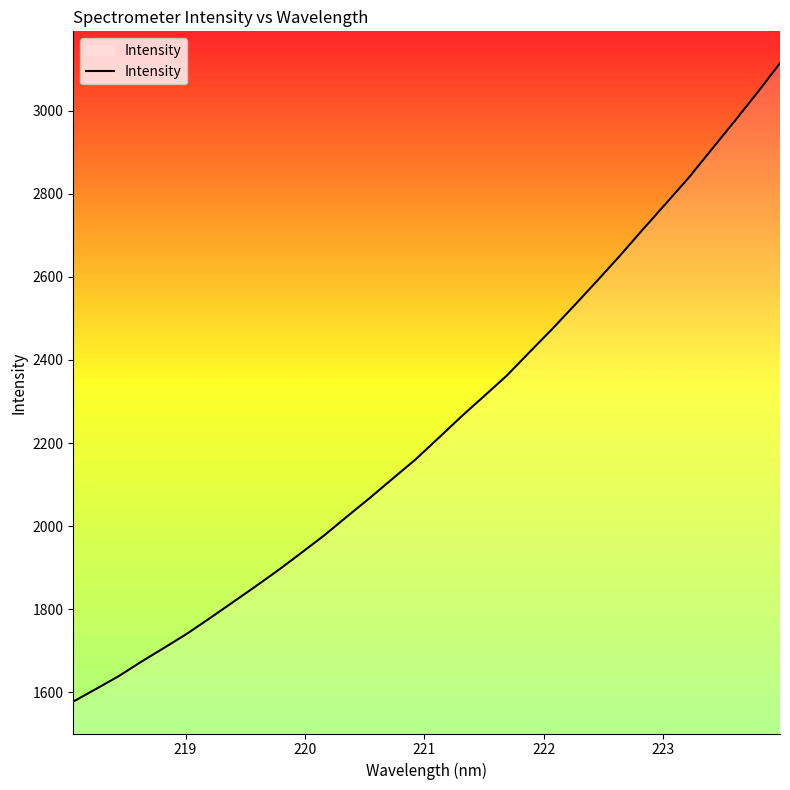

What is the greatest value displayed?

3114.2